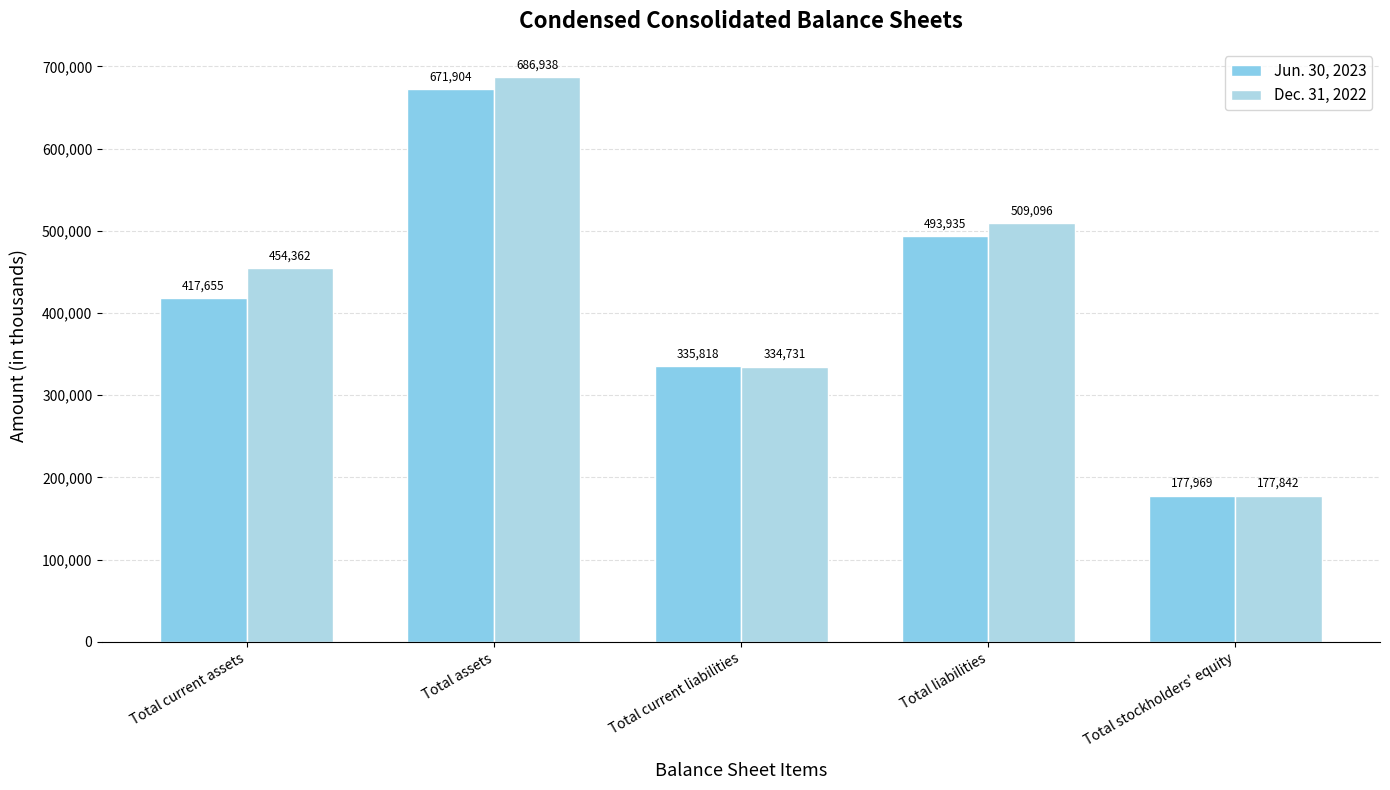

Which series has the largest total across all categories?

Dec. 31, 2022